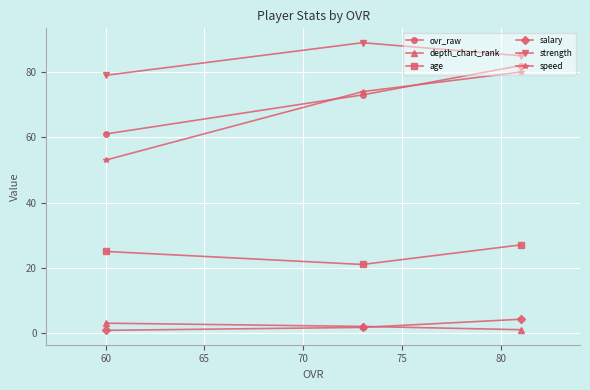

What are all the series names shown in the legend?

ovr_raw, depth_chart_rank, age, salary, strength, speed